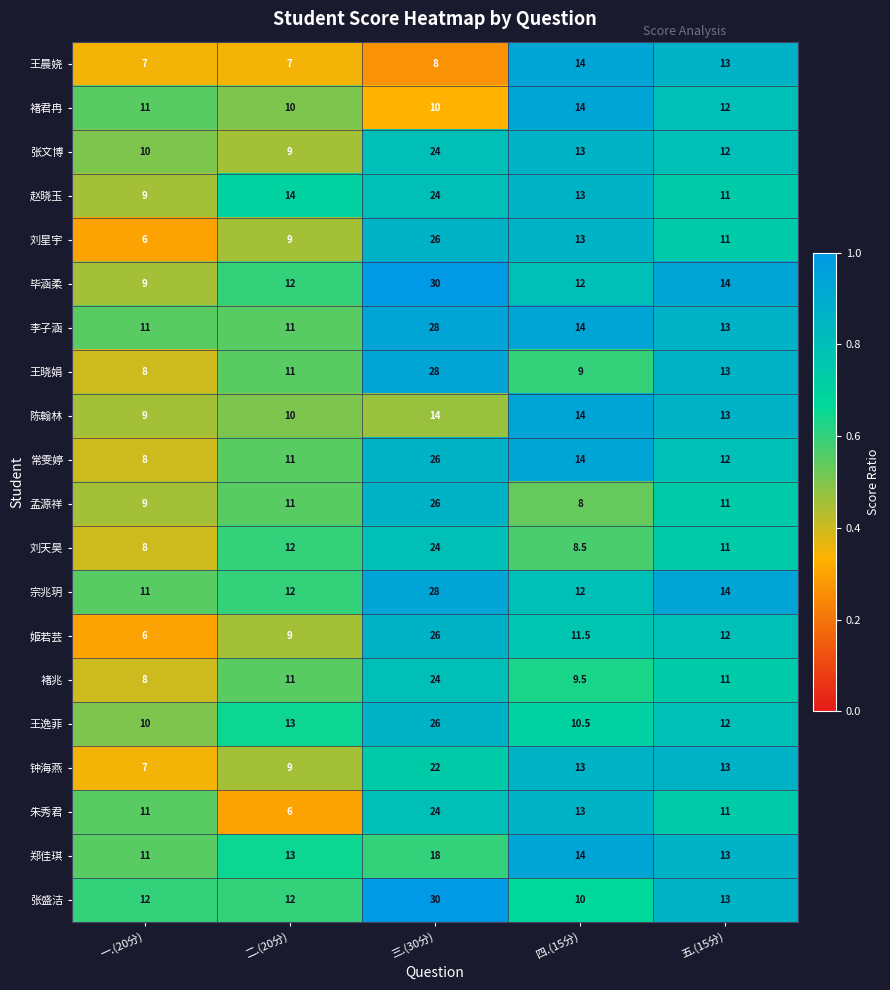

True or false: 钟海燕 has a value of 10.2 at 一.(20分).

False